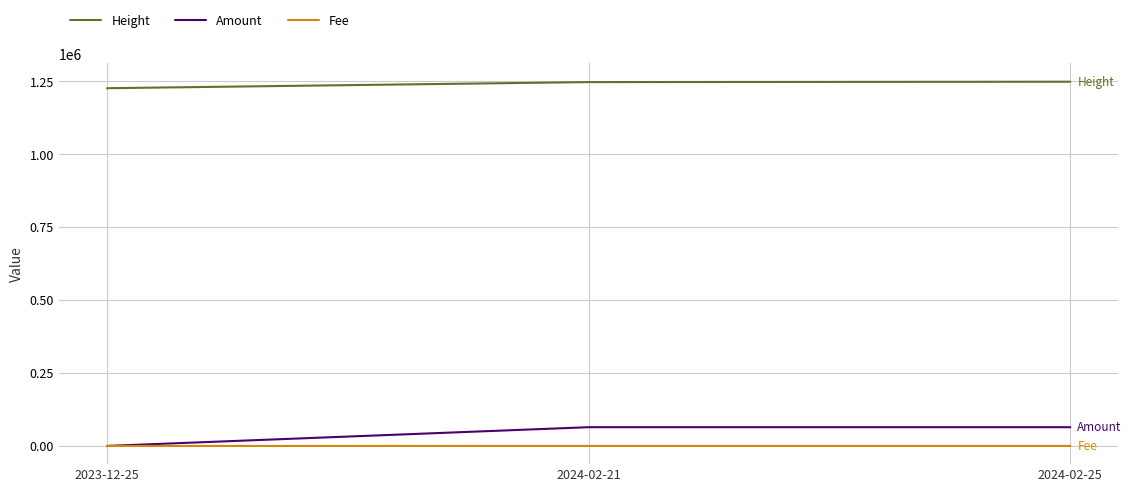

What is the average value of the Amount series?

42806.7